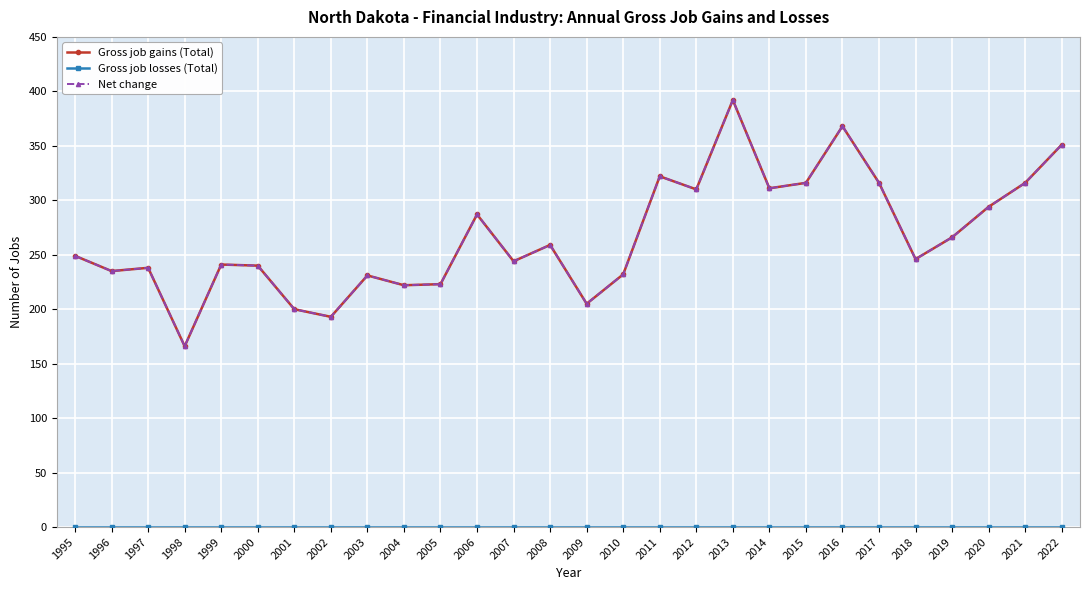

True or false: Net change has a value of 259 at 2008.

True